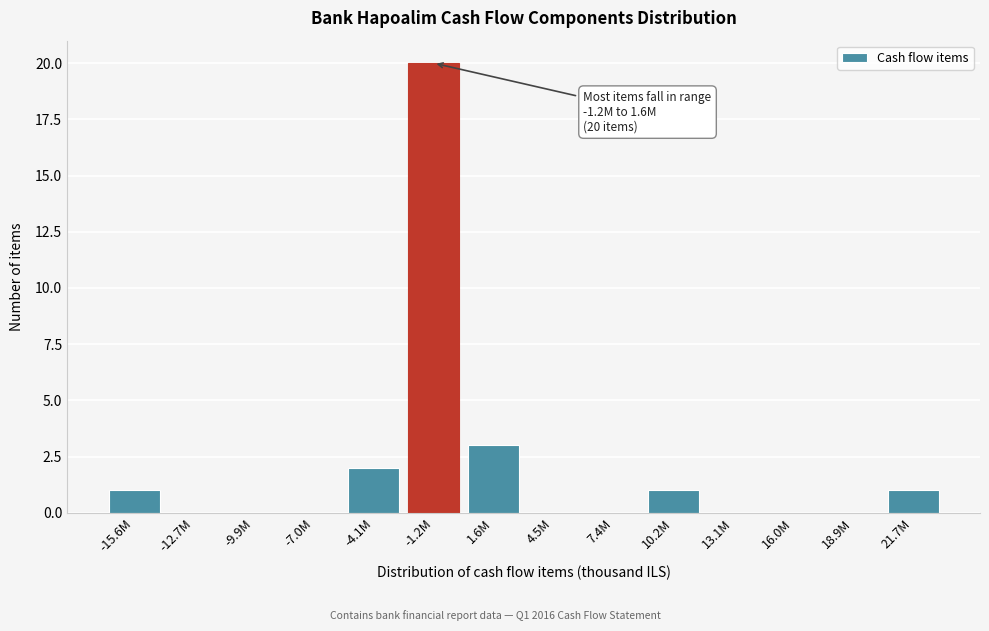

Reading left to right, list all the values displayed in this chart.

-15.6M=1	-12.7M=0	-9.9M=0	-7.0M=0	-4.1M=2	-1.2M=20	1.6M=3	4.5M=0	7.4M=0	10.2M=1	13.1M=0	16.0M=0	18.9M=0	21.7M=1